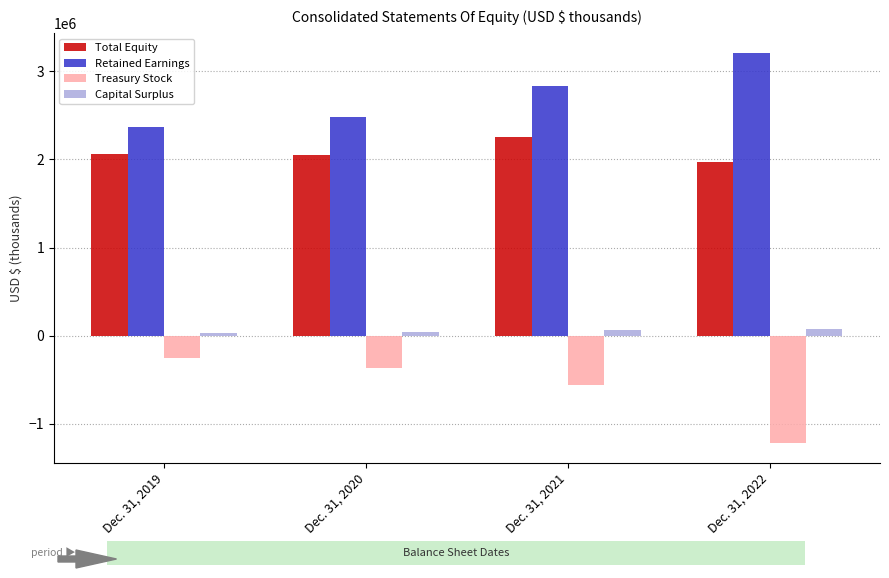

At which label is Treasury Stock closest to -738291?

Dec. 31, 2021